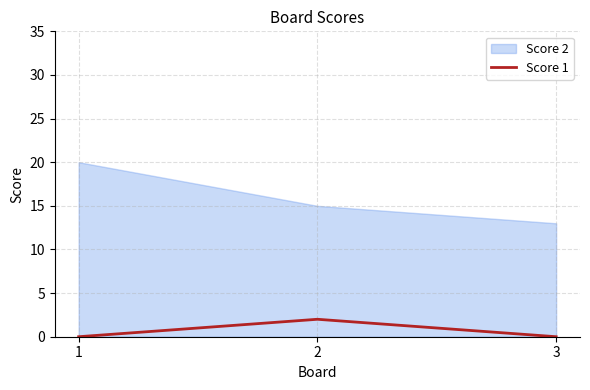

Reading left to right, what are all the values shown in this chart?

Score 2: 20	15	13
Score 1: 0	2	0